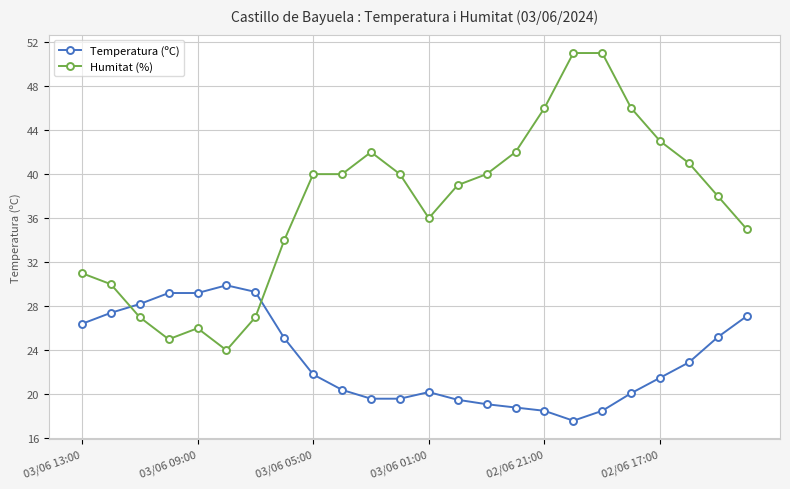

What is the value of the Humitat (%) point at the 5th from the left?

26.0